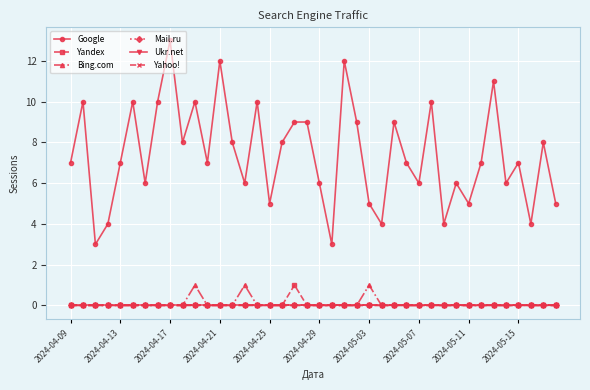

In Google, how many points are higher than both neighbors (excluding endpoints)?

13